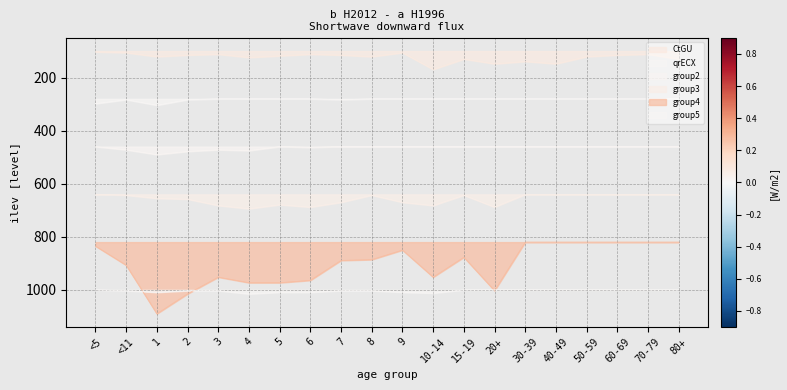

Rank the series by their maximum value, from lowest to highest.

CtGU, qrECX, group2, group3, group5, group4